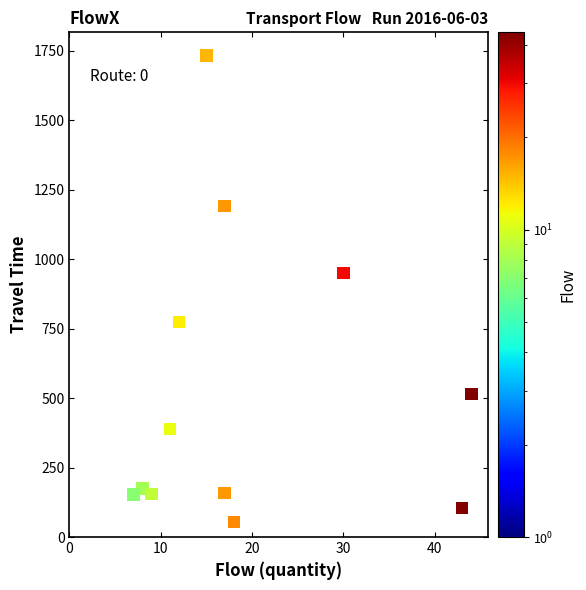

What Y value in the scatter plot is closest to 893?

950